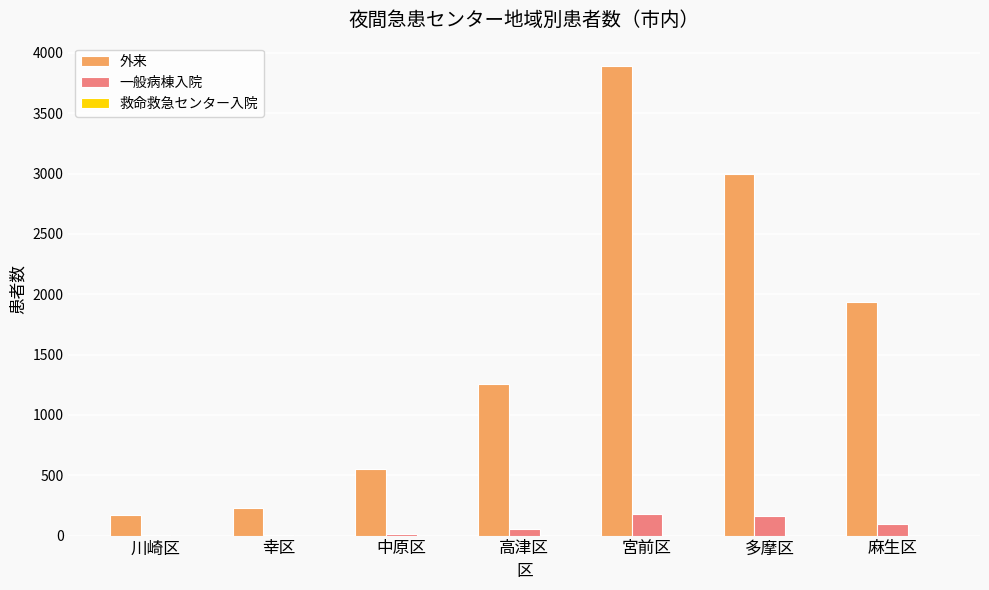

Which series changed the most between 幸区 and 高津区?

外来